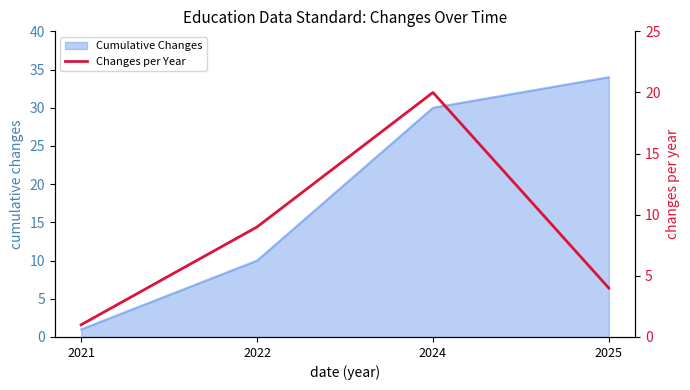

How many points are higher than both their immediate neighbors (excluding endpoints)?

1